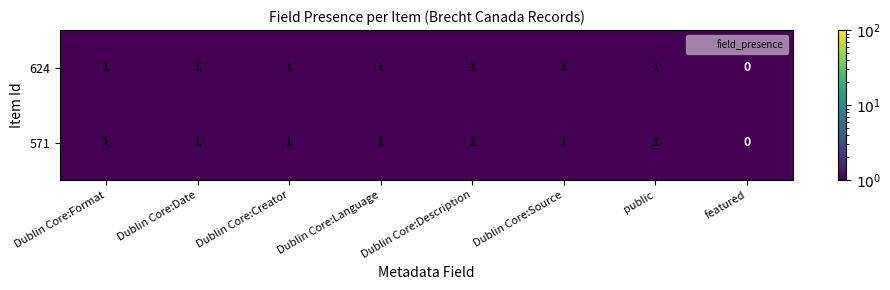

What is the sum of all 624 values?

7